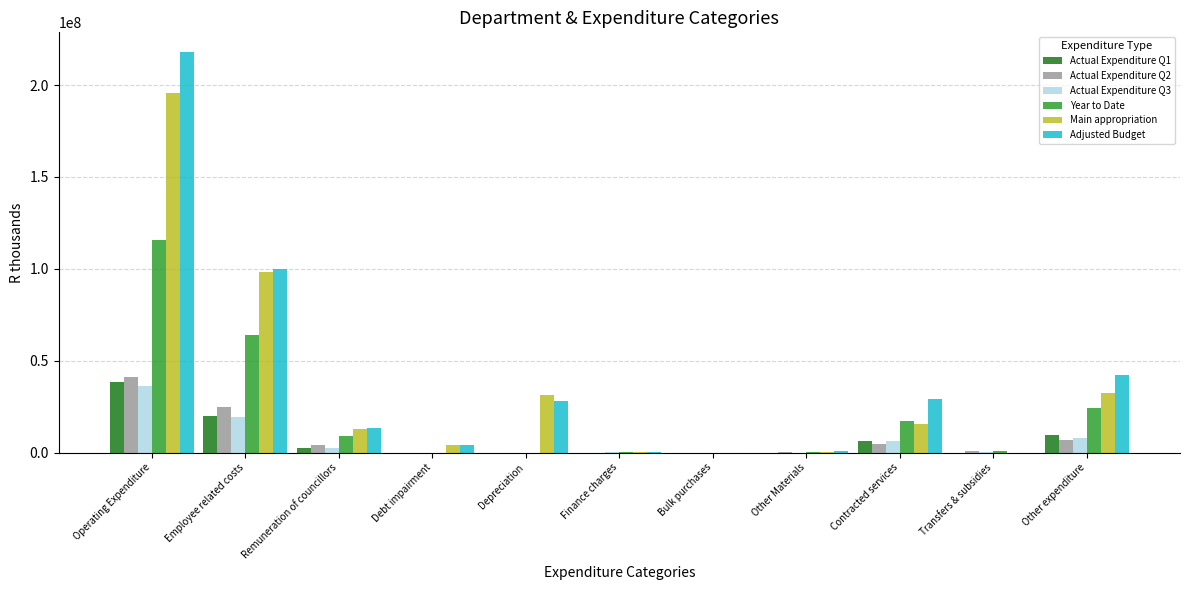

True or false: Actual Expenditure Q1 has a value of 445 at Other Materials.

True